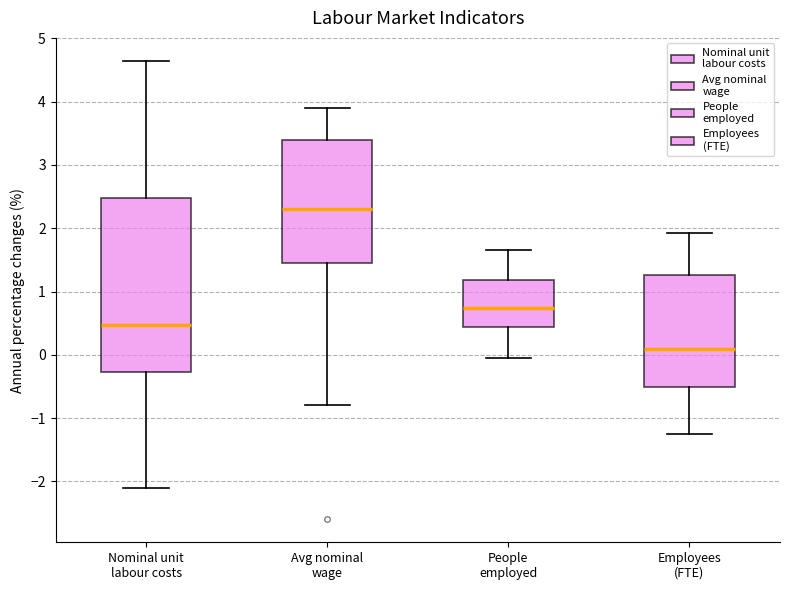

Reading left to right, transcribe this box plot: for each box, give where its median line is, the range the box spans, and where its two whiskers end, as read against the y-axis. The values are not printed on the chart, so give them approximately, as read against the axis.

Nominal unit labour costs: median 0.5, box -0.3 to 2.5, whiskers -2.1 to 4.6
Avg nominal wage: median 2.3, box 1.5 to 3.4, whiskers -0.8 to 3.9
People employed: median 0.7, box 0.4 to 1.2, whiskers 0.0 to 1.7
Employees (FTE): median 0.1, box -0.5 to 1.3, whiskers -1.2 to 1.9